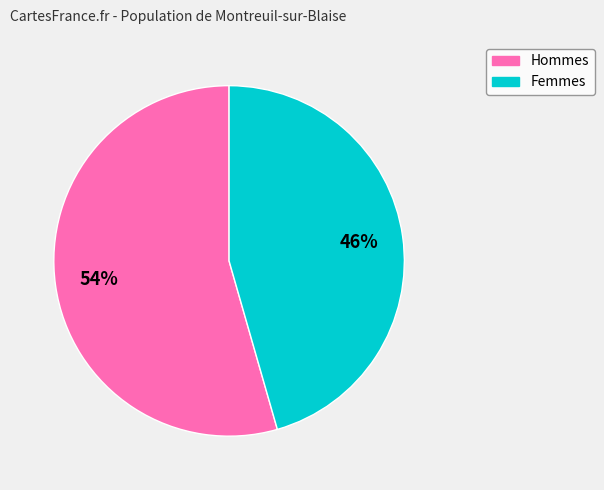

How many slices are in this pie chart?

2